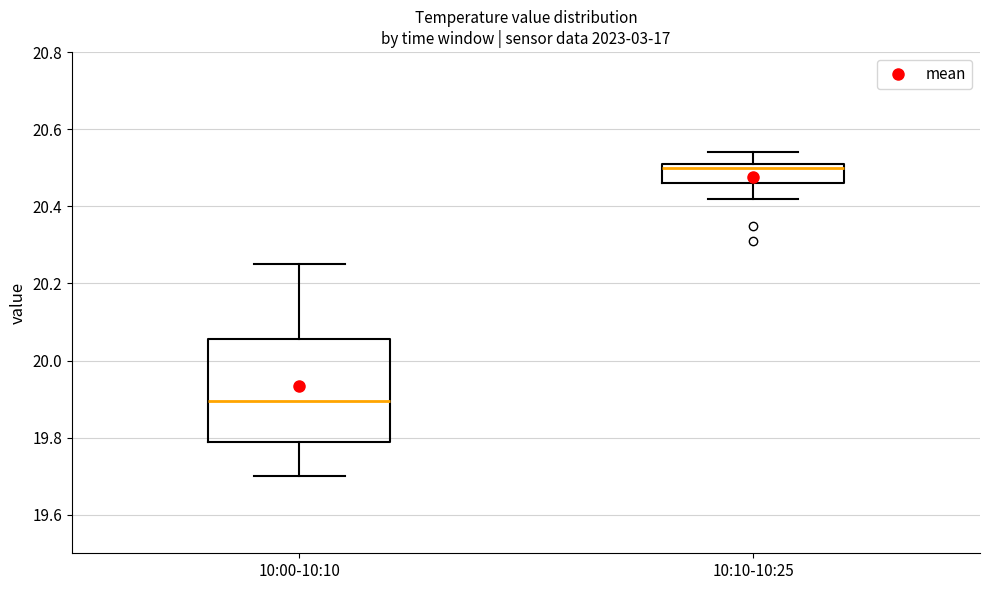

Reading left to right, transcribe this box plot: for each box, give where its median line is, the range the box spans, and where its two whiskers end, as read against the y-axis. The values are not printed on the chart, so give them approximately, as read against the axis.

10:00-10:10: median 19.90, box 19.78 to 20.06, whiskers 19.70 to 20.26
10:10-10:25: median 20.50, box 20.46 to 20.52, whiskers 20.42 to 20.54